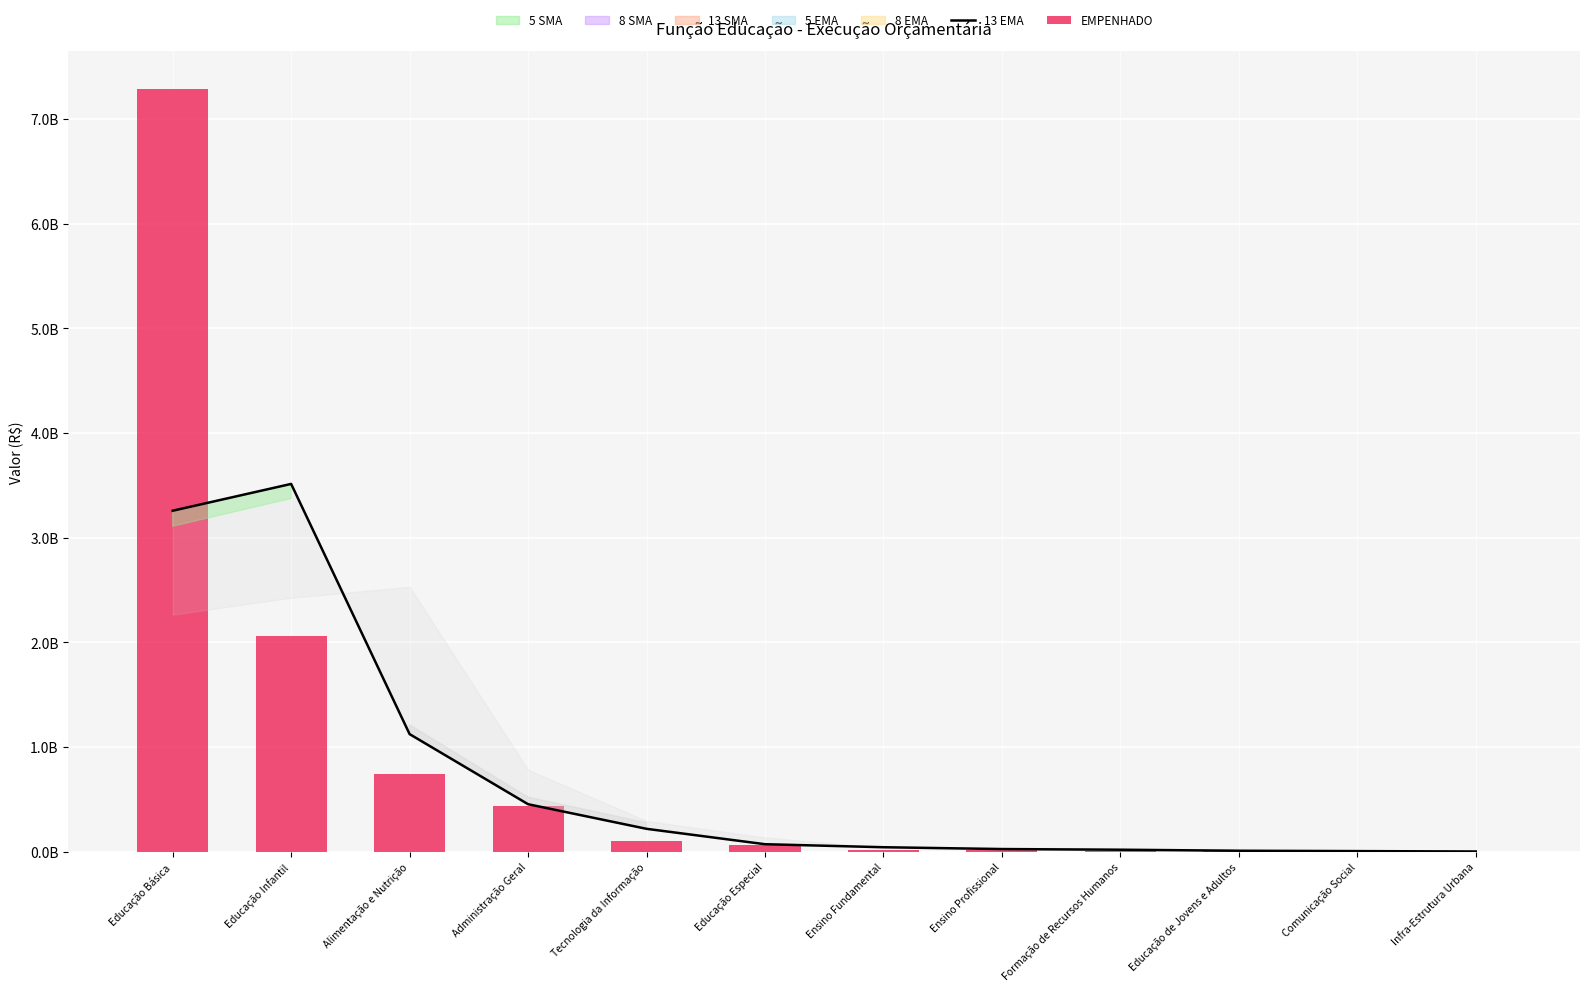

Where is 13 EMA nearest to the value 1?

Alimentação e Nutrição